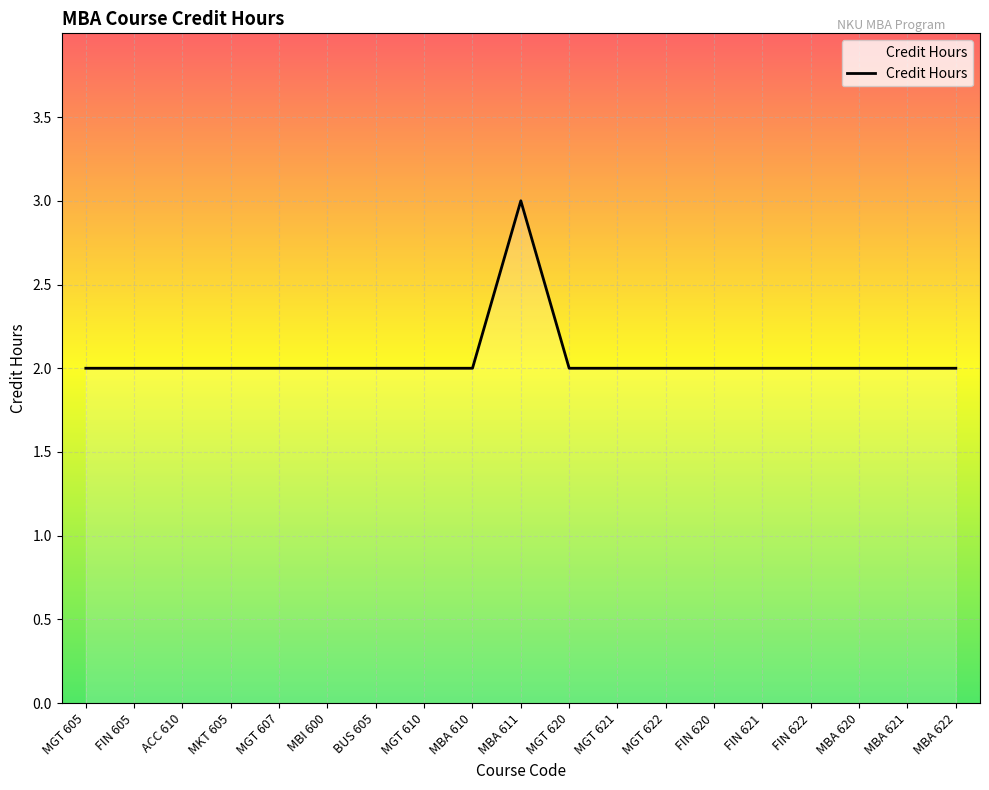

What is the ratio of the value at MBA 622 to the value at MGT 621?

1.0